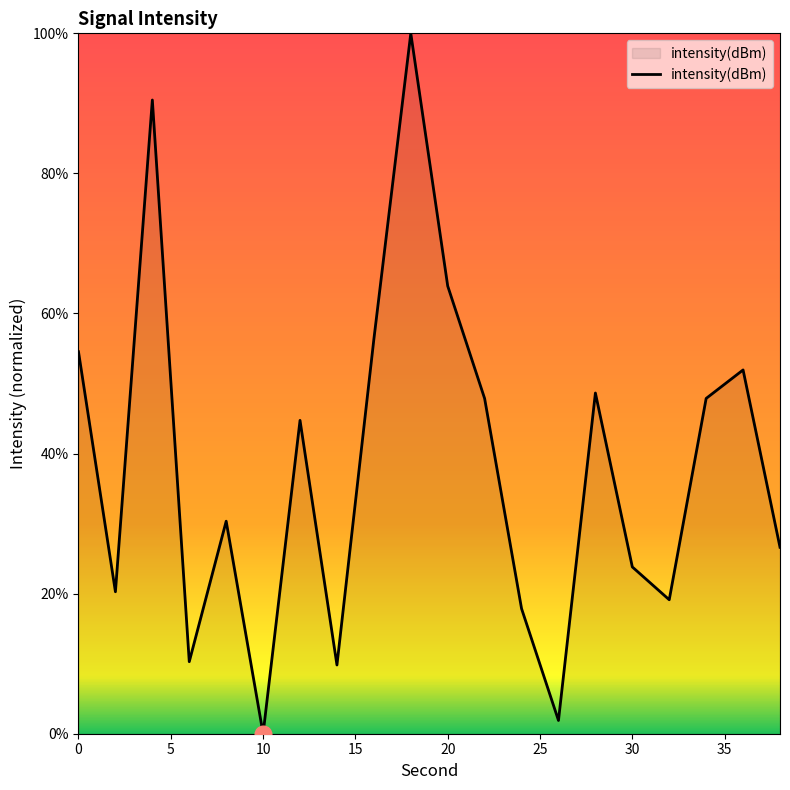

What is the difference between the maximum and minimum values?

100.0